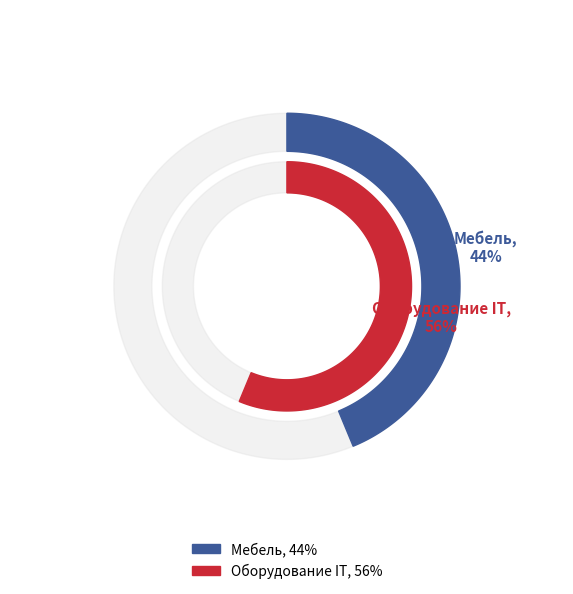

Does Мебель account for over 50% of the chart?

No